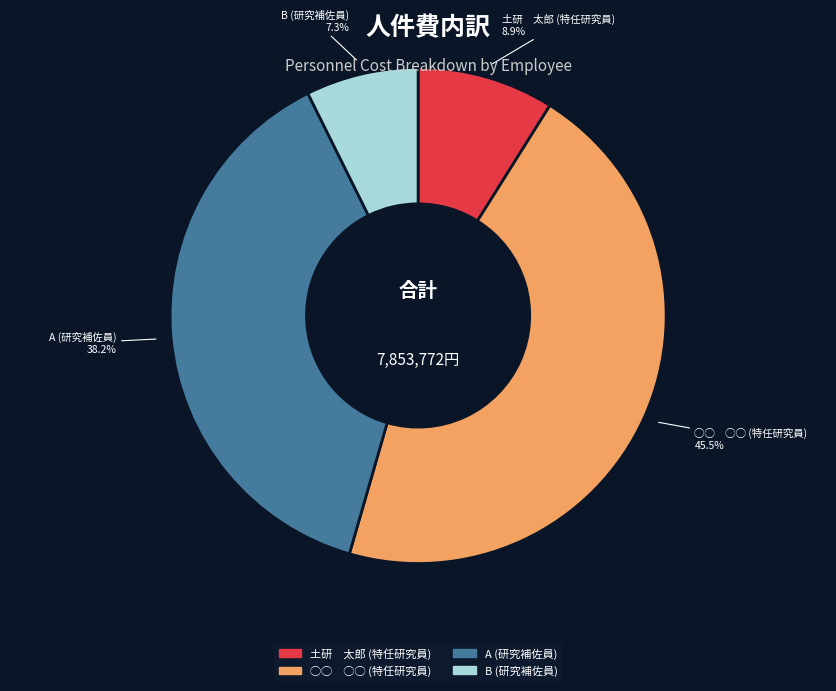

Approximately how many times larger is the value at A (研究補佐員) compared to B (研究補佐員)?

5.2